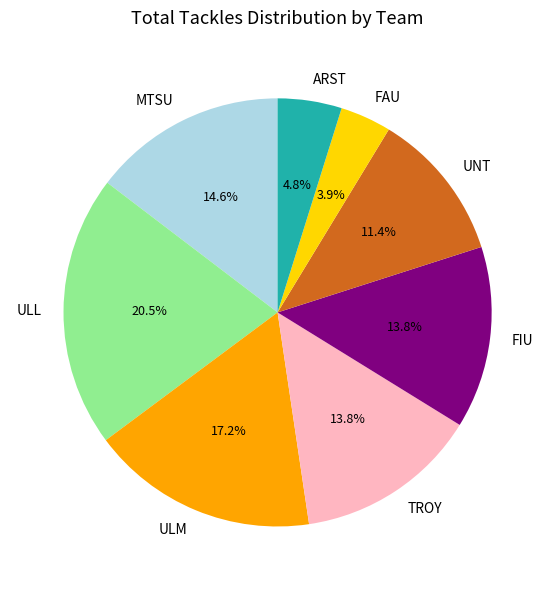

Between FAU and ULM, which is larger?

ULM